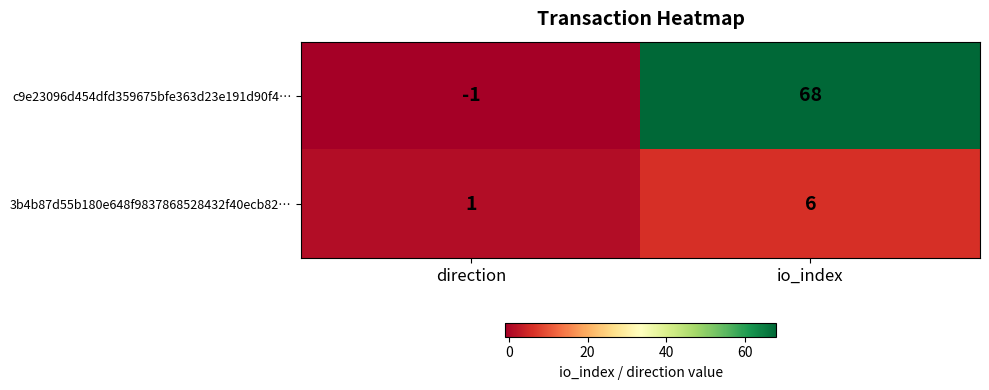

Which series has the largest total across all categories?

c9e23096d454dfd359675bfe363d23e191d90f4…